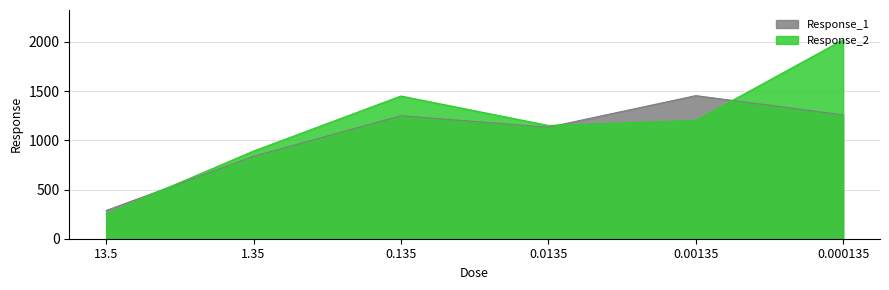

What is the minimum value shown in the chart?

252